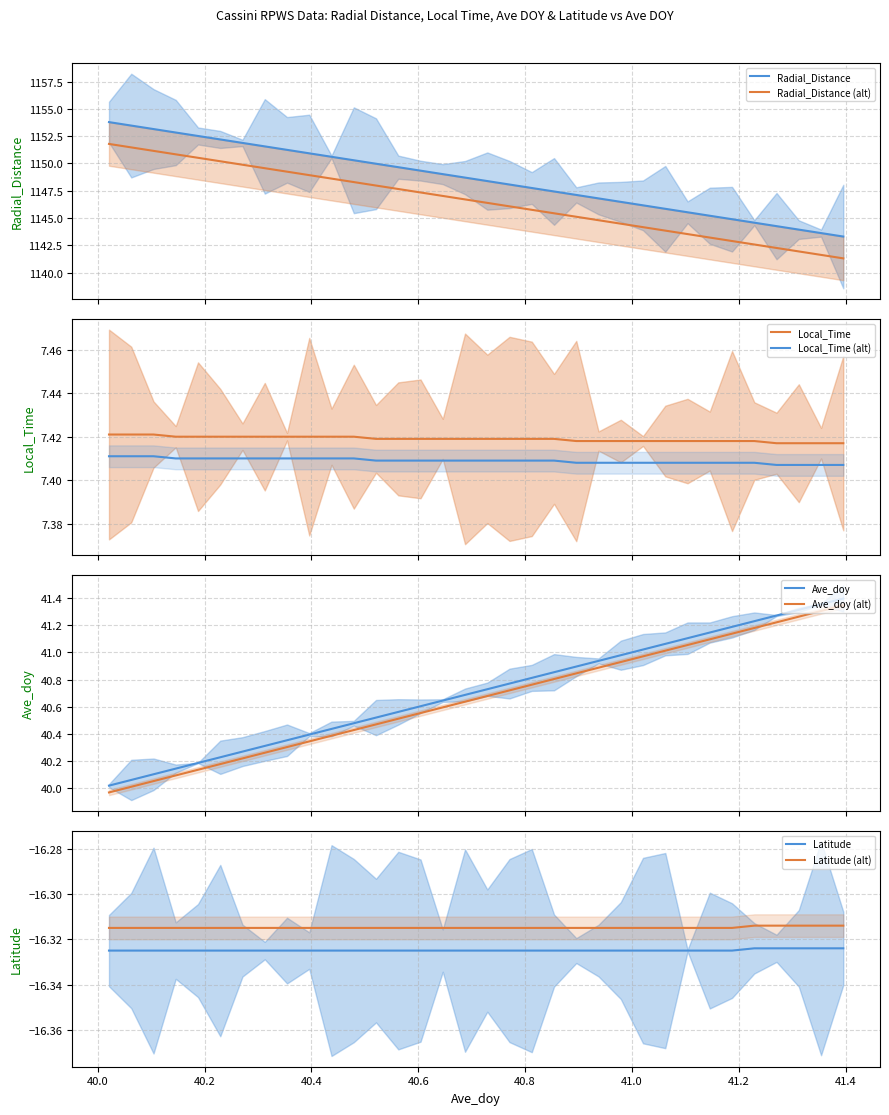

True or false: Local_Time and Radial_Distance intersect in this chart.

False